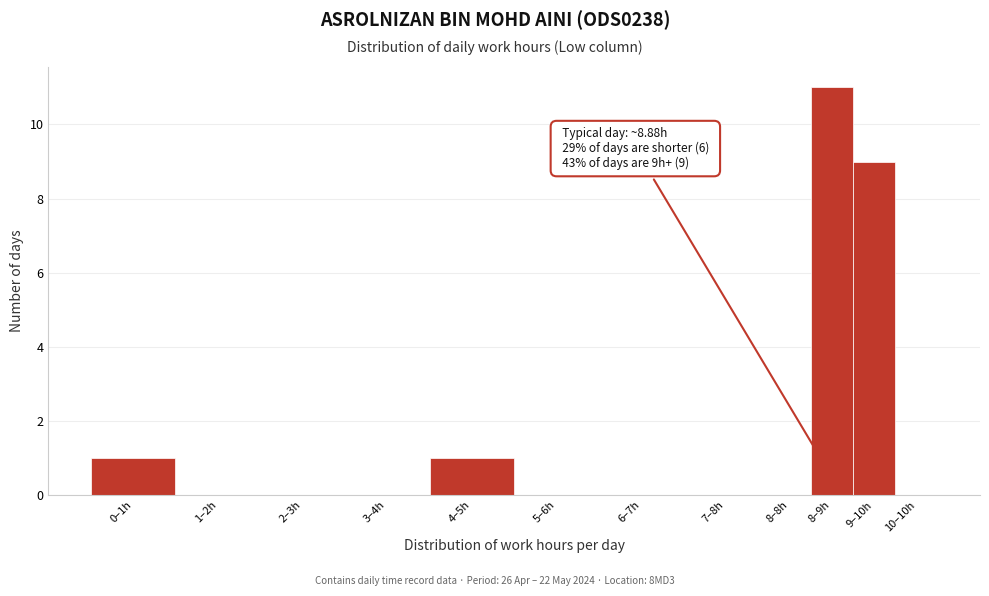

Reading left to right, what are all the values shown in this chart?

0–1h=1	1–2h=0	2–3h=0	3–4h=0	4–5h=1	5–6h=0	6–7h=0	7–8h=0	8–8h=0	8–9h=11	9–10h=9	10–10h=0